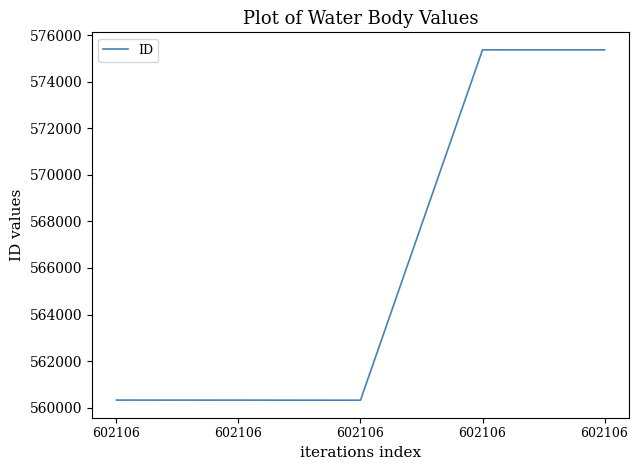

How many lines are shown in the chart?

1